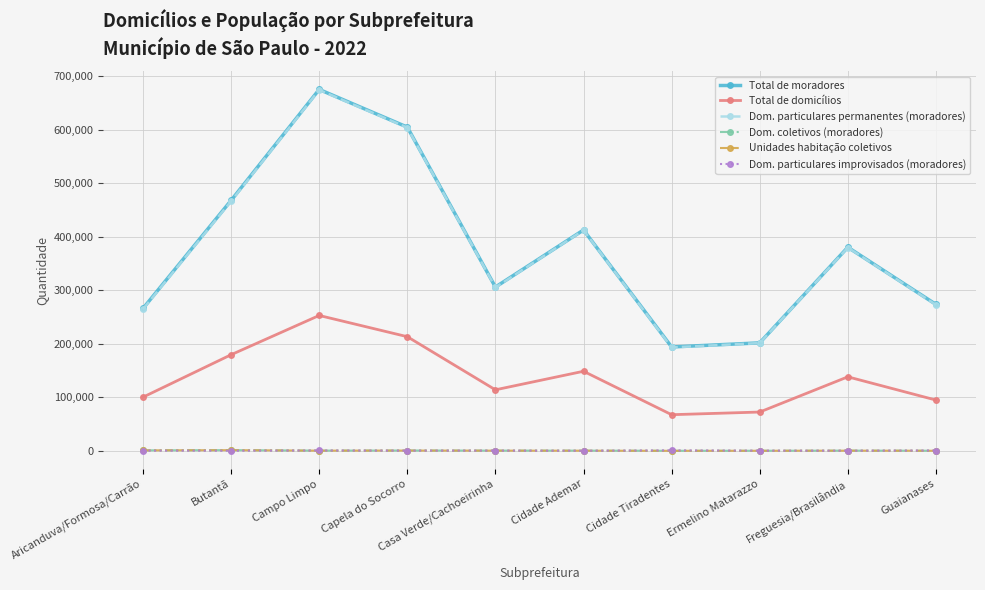

True or false: Total de moradores has a value of 266047 at Aricanduva/Formosa/Carrão.

True